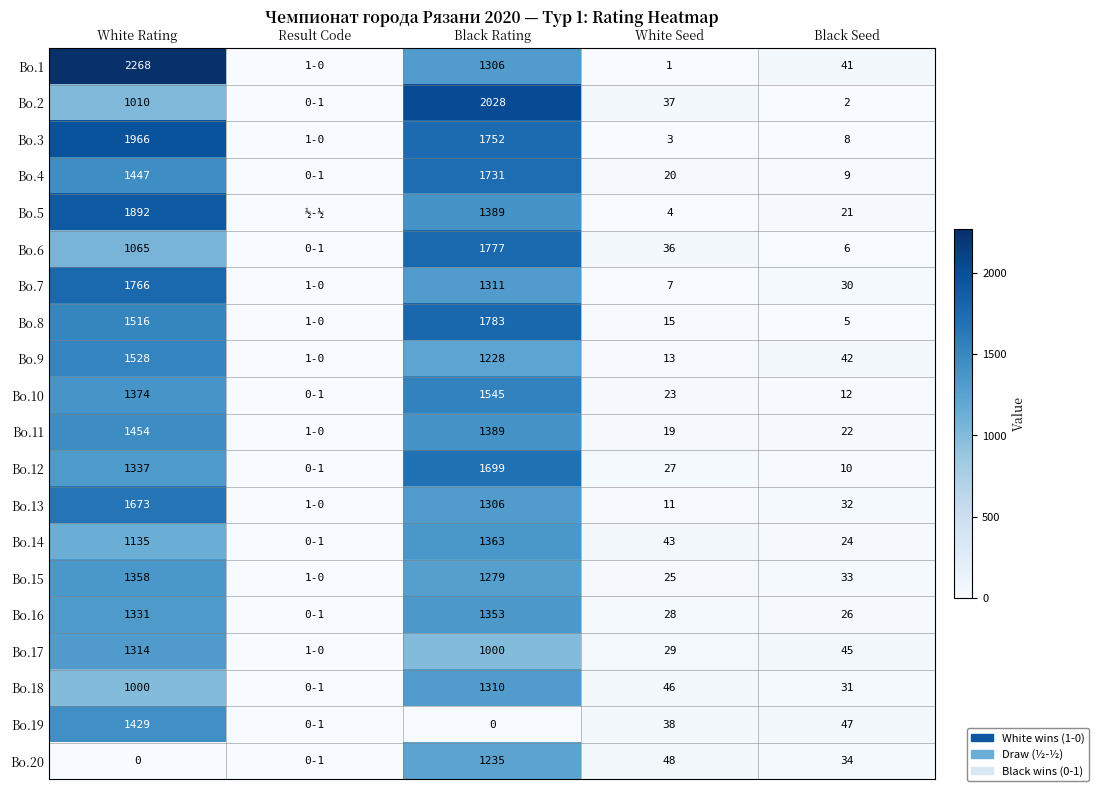

Is it true that Bo.2 equals 23 at White Seed?

False